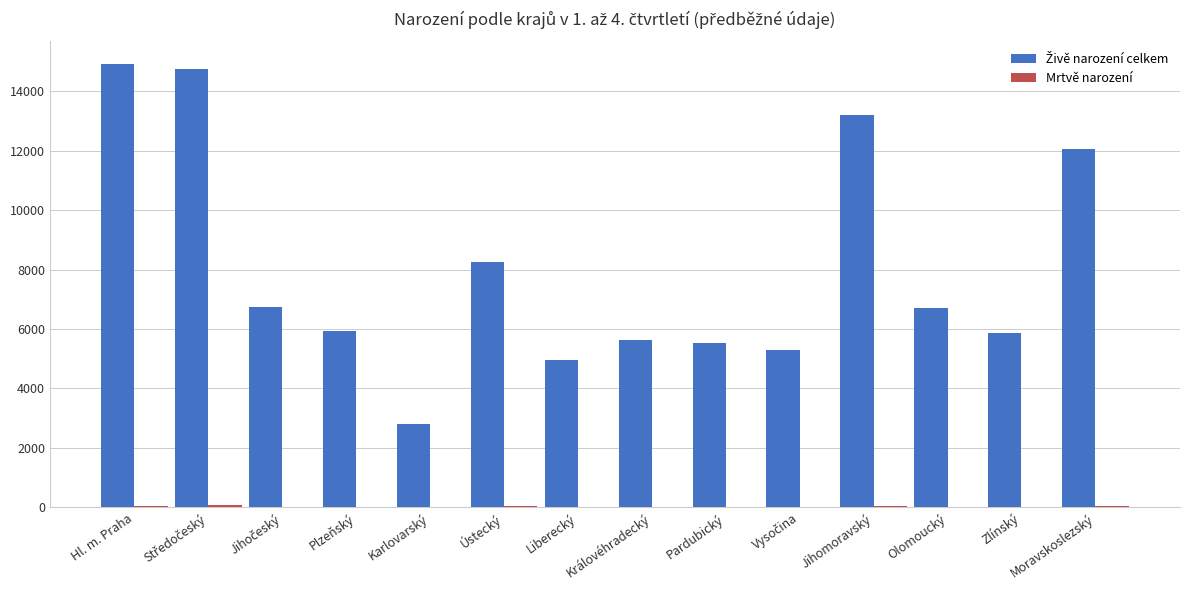

Count the number of categories in the chart.

14